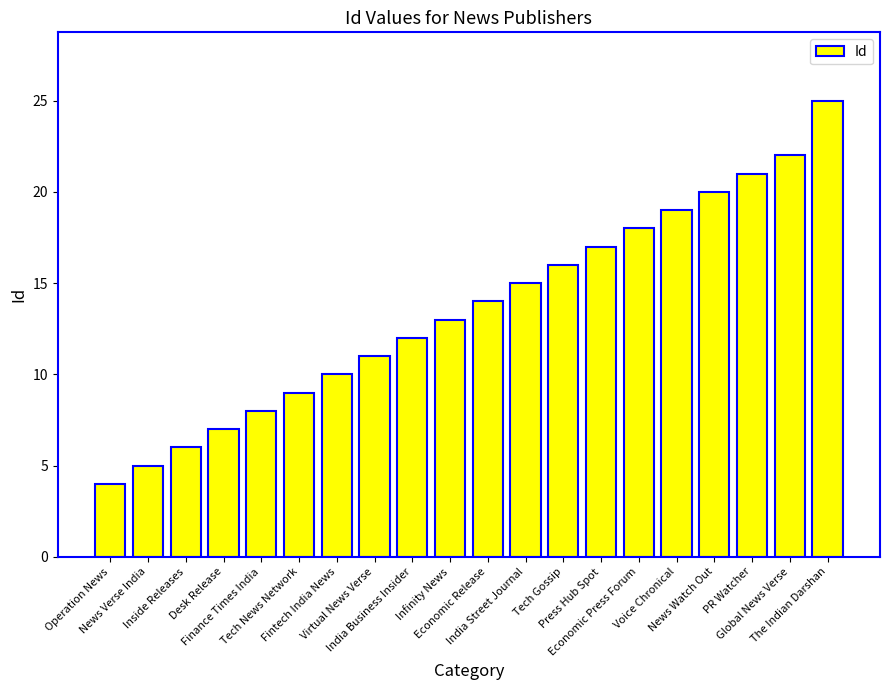

The chart shows a value of 16 at Tech News Network. True or false?

False